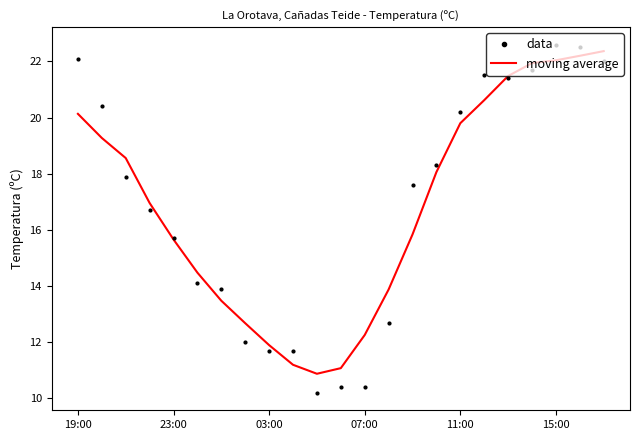

How many values in the data series exceed 17?

12